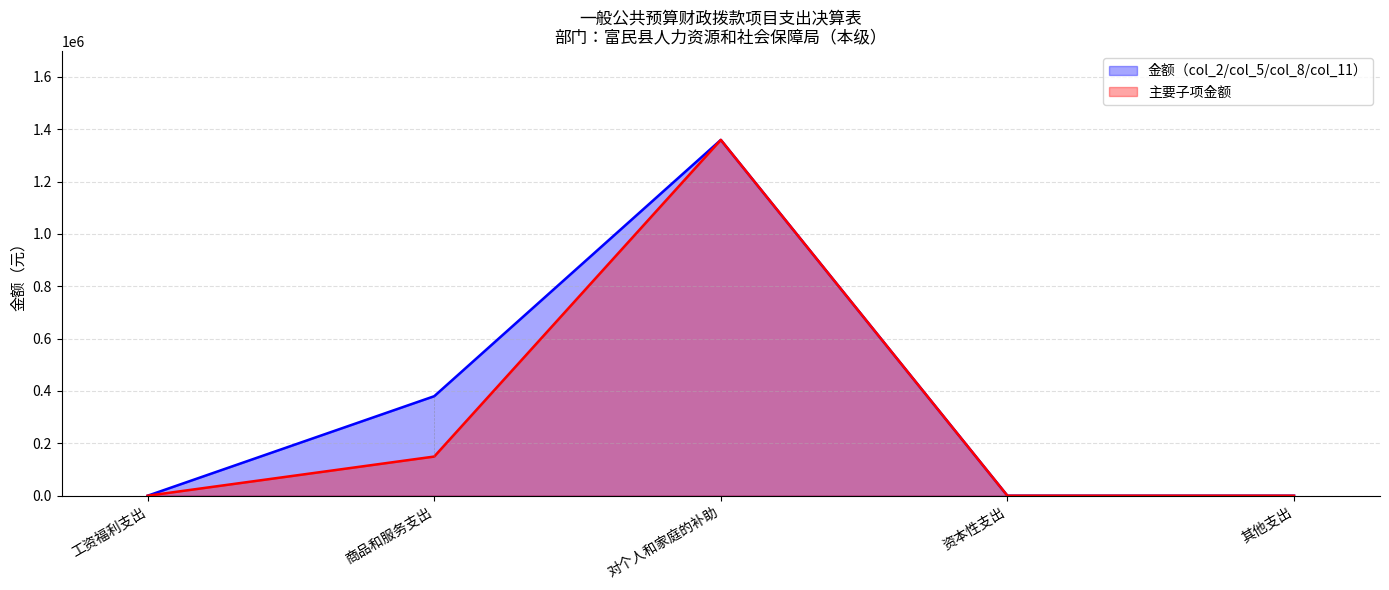

Reading left to right, list all the values displayed in this chart.

金额（col_2/col_5/col_8/col_11）: 0.0	380099.9	1359162.7	0.0	0.0
主要子项金额: 0.0	149619.0	1359162.7	0.0	0.0